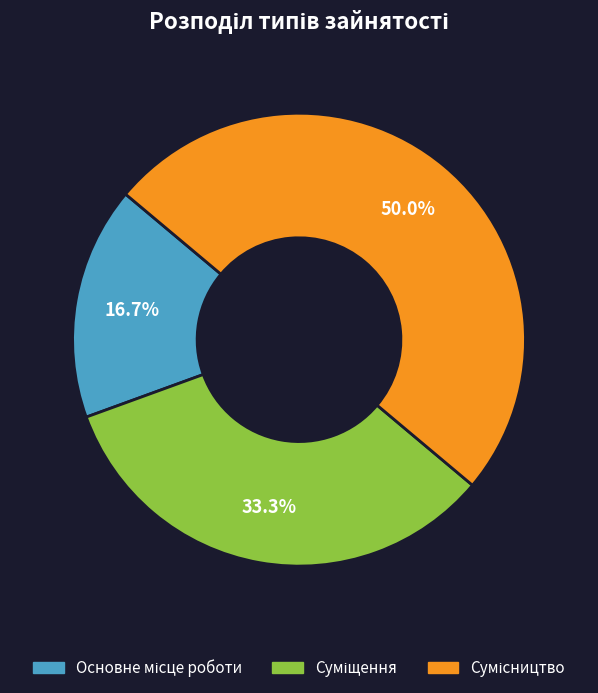

What portion of the pie excludes Сумісництво?

50.0%